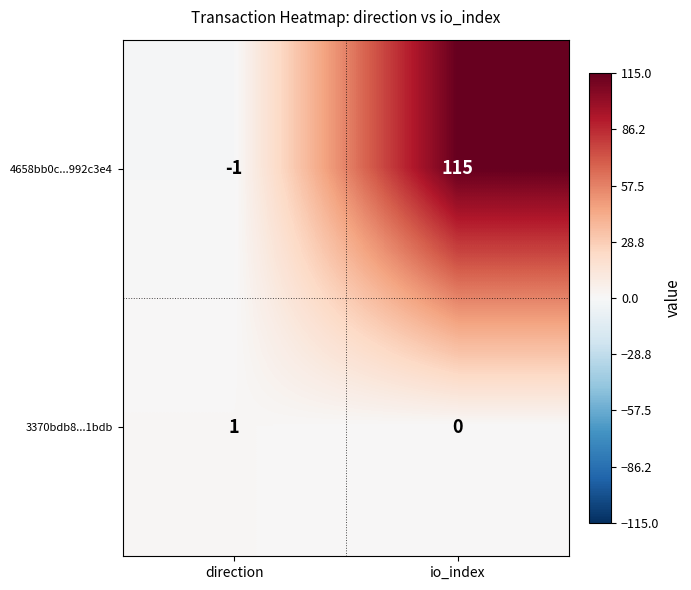

Between direction and io_index, which series saw the biggest shift?

4658bb0c...992c3e4